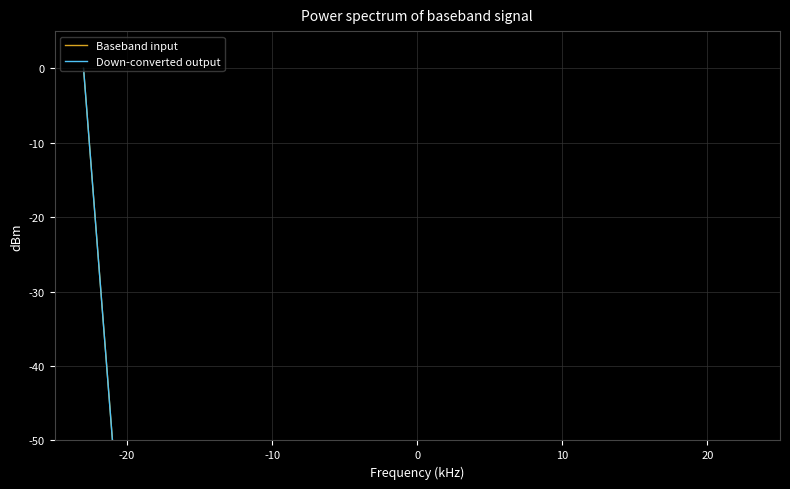

True or false: Down-converted output and Baseband input cross at least once.

True